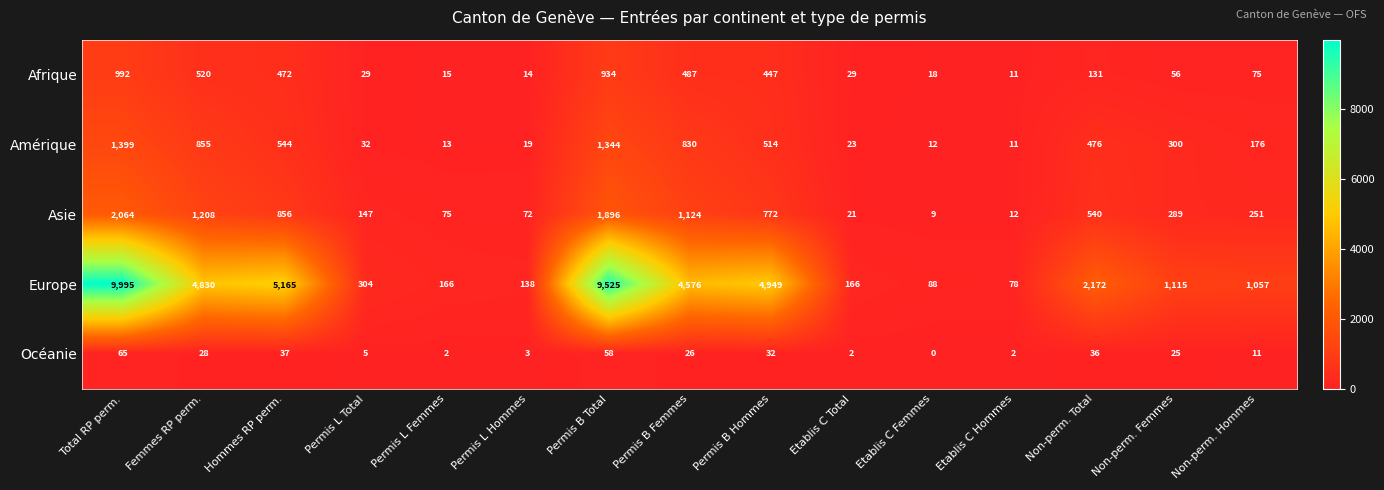

Between Permis B Femmes and Non-perm. Femmes, which series saw the biggest shift?

Europe